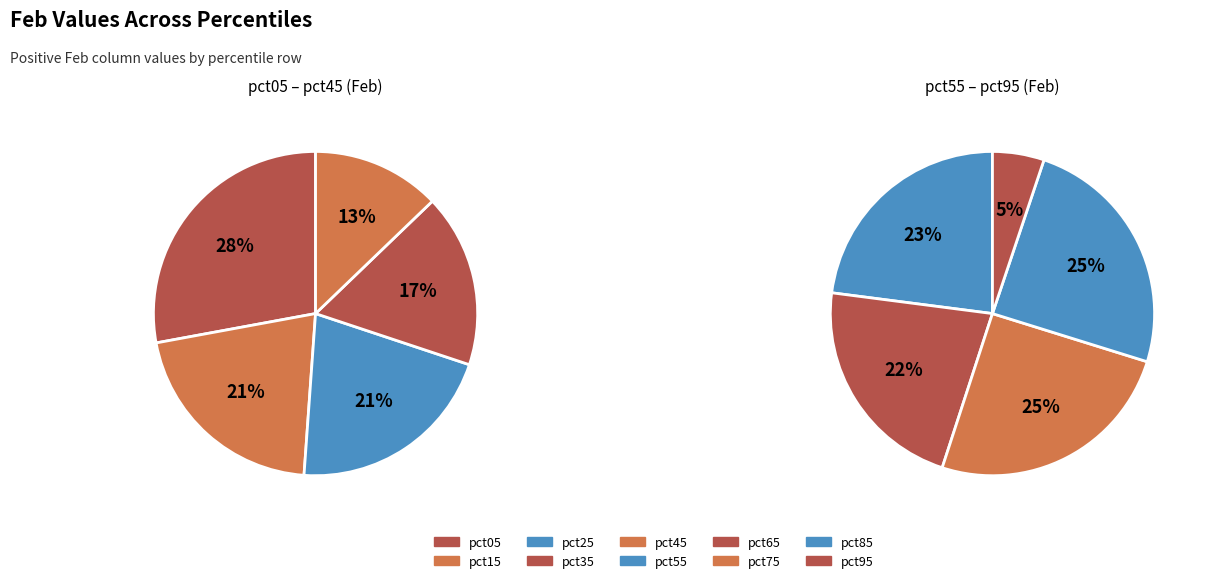

Which category has the smallest portion of the pie?

pct95